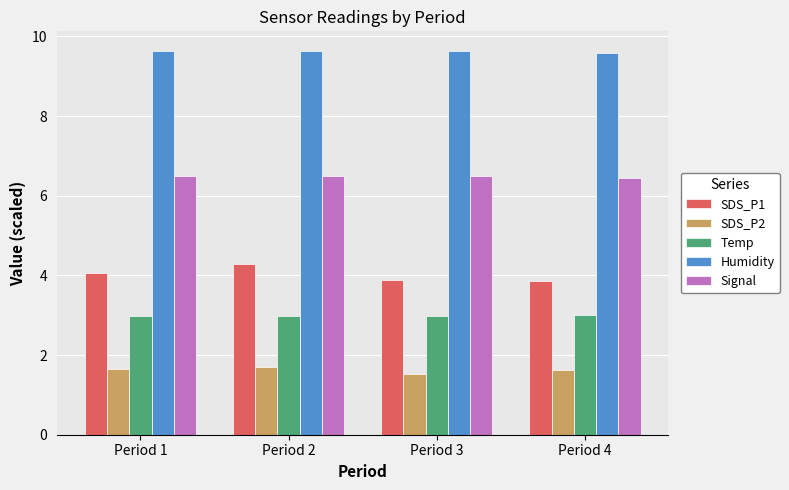

What is the sum of all Humidity values?

38.5